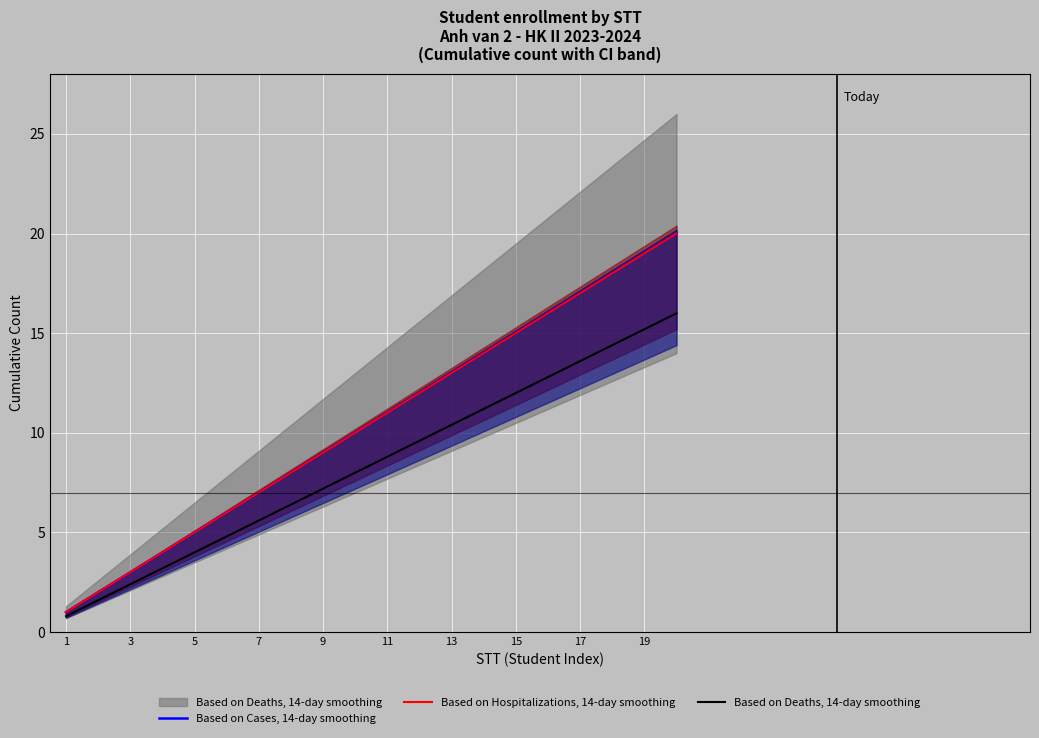

What is the spread (max minus min) of values at 11?

1.2